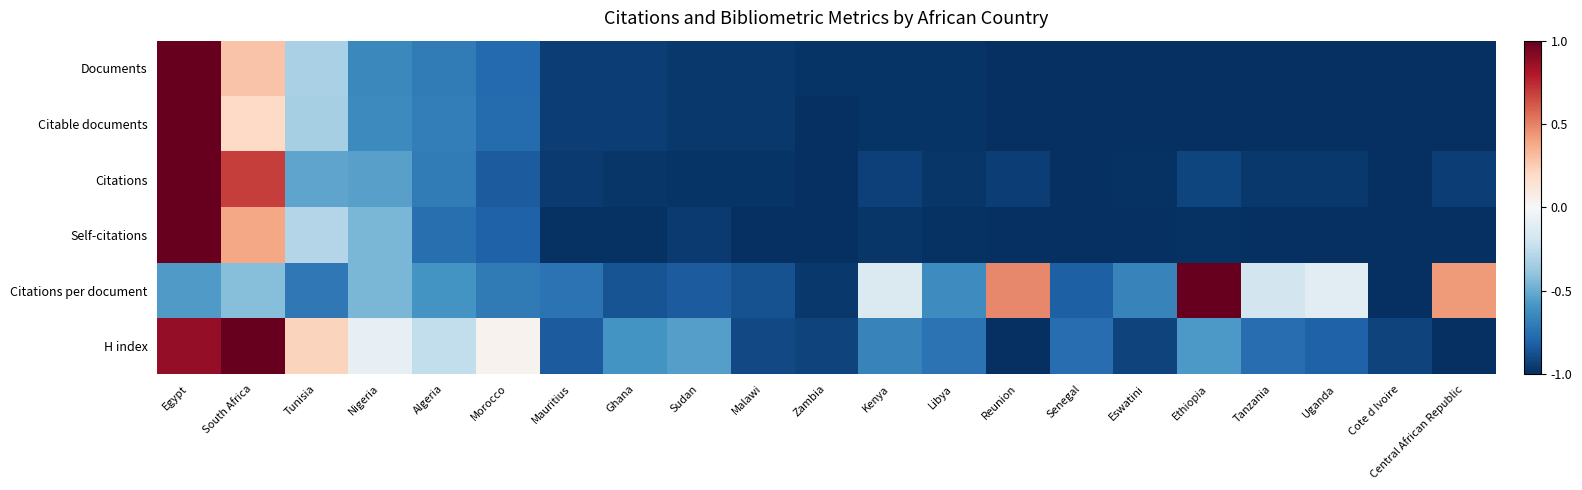

Which series has the largest total across all categories?

Citations per document